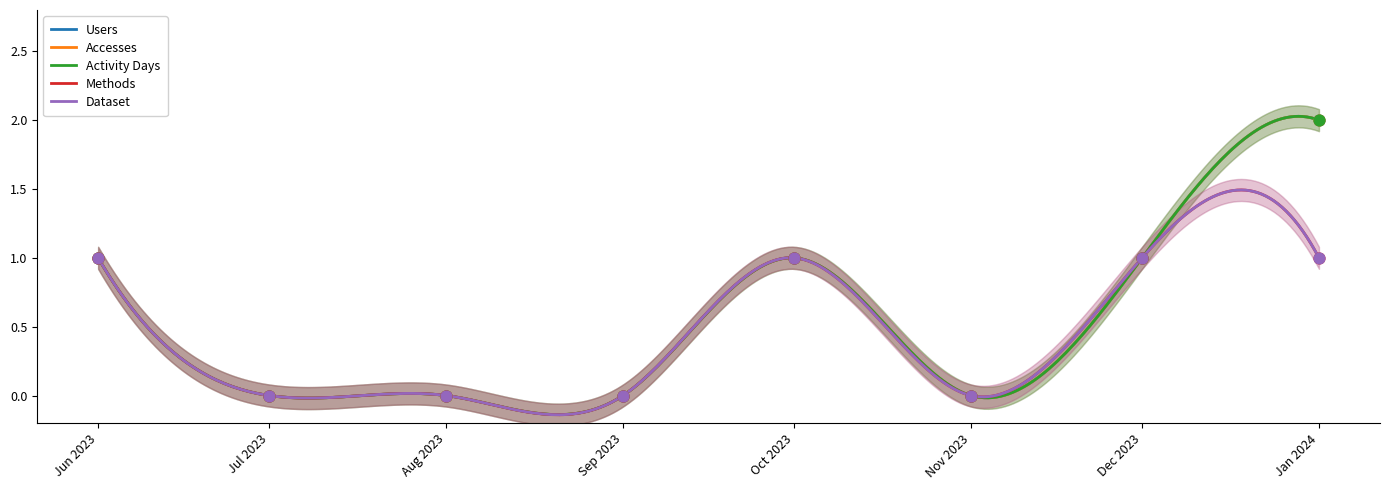

Which series has the widest spread of Y values?

Users